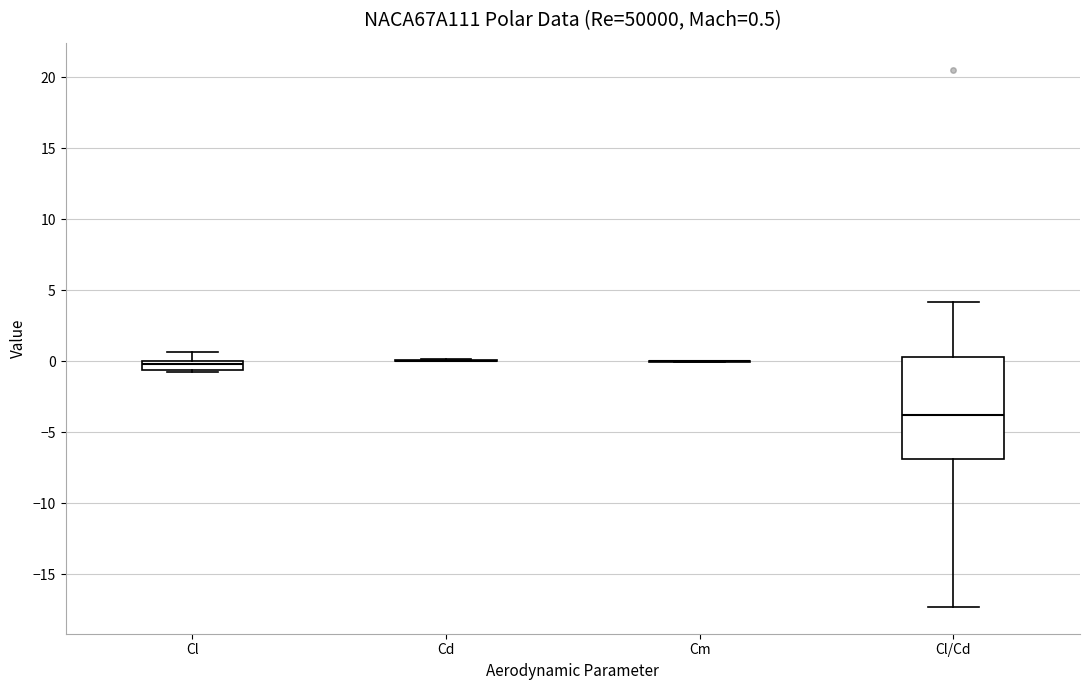

Comparing the boxes themselves (not the whiskers), which one is the tallest?

Cl/Cd